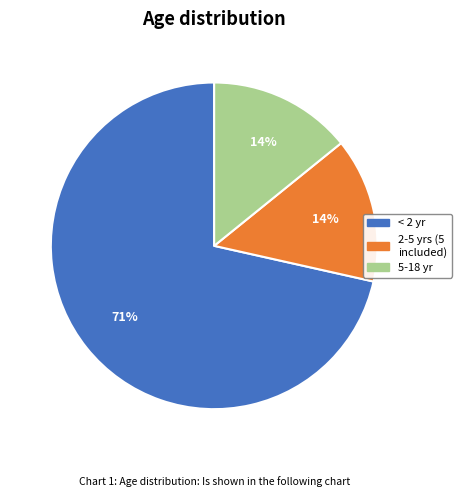

To the nearest percent, what is the average slice percentage?

33%